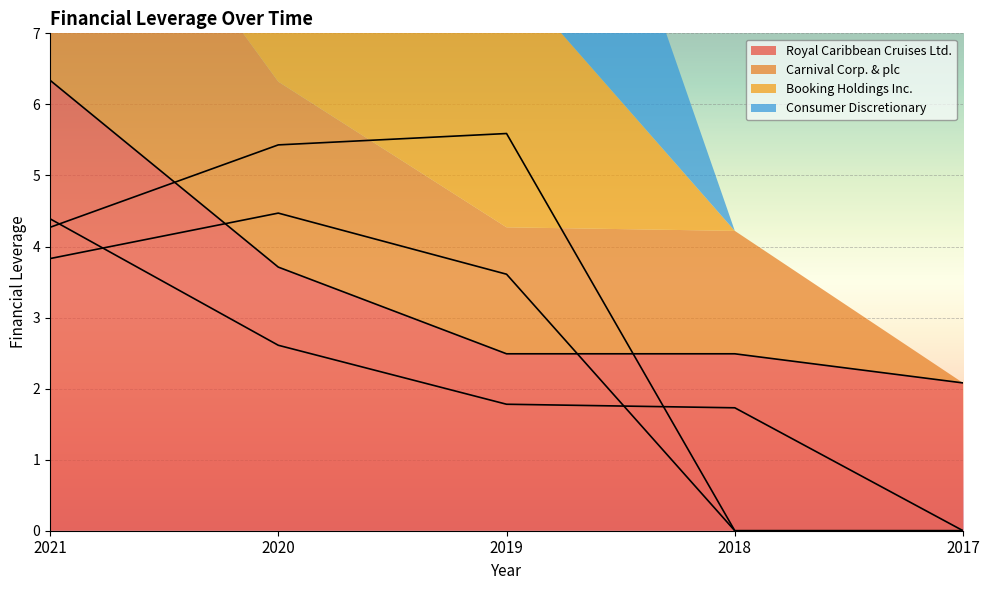

The Royal Caribbean Cruises Ltd. series shows 2.1 at 2017. True or false?

True